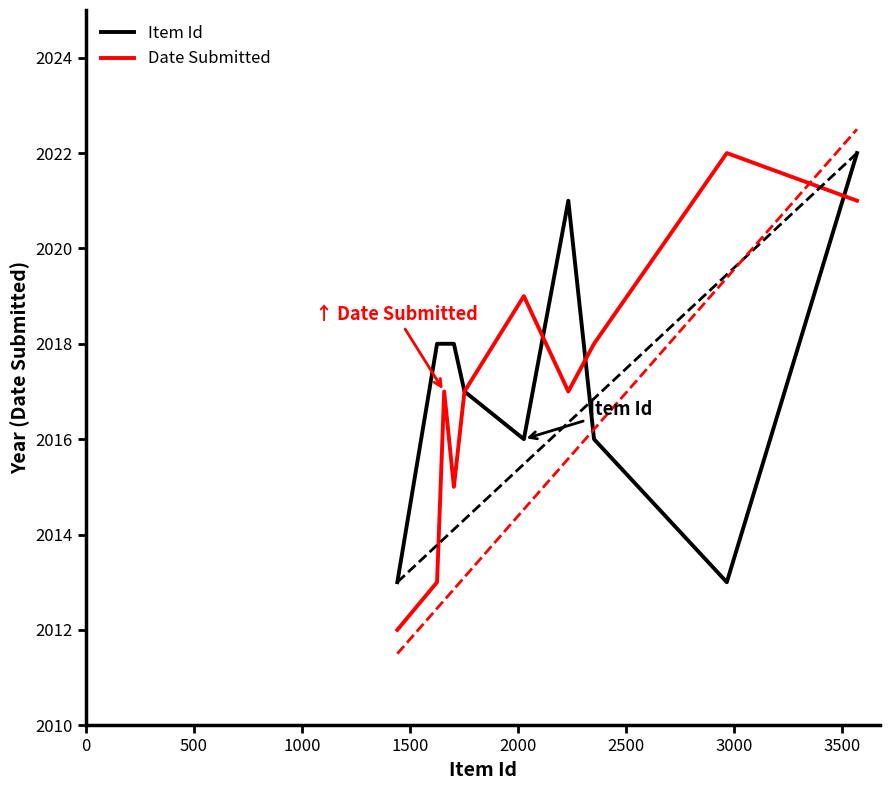

What is the difference between the maximum and minimum values in the Item Id series?

9